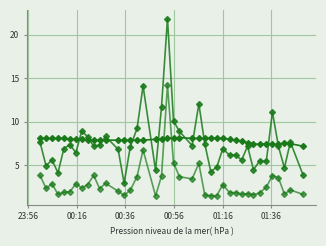

How many distinct data groups are displayed?

3